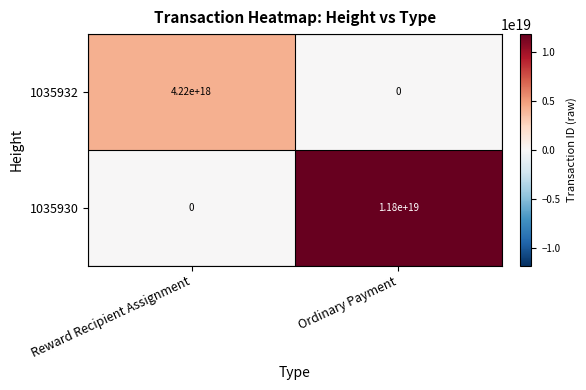

Which category has the highest value across all series?

Ordinary Payment